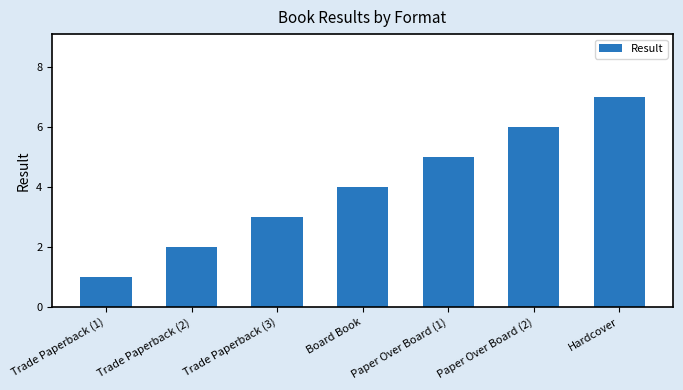

Count the number of data series in this chart.

1